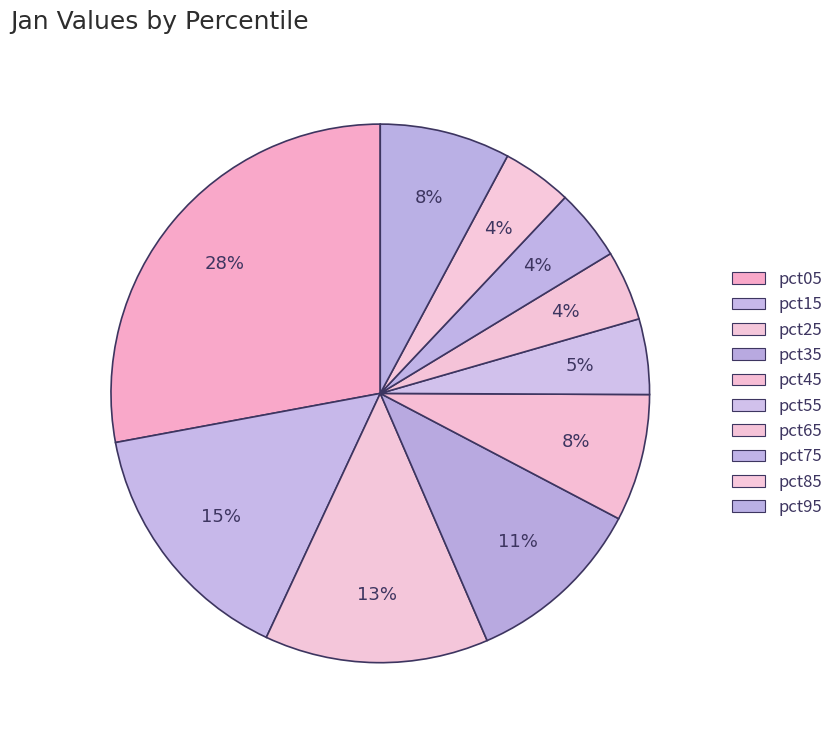

Is there a majority slice in this chart?

No